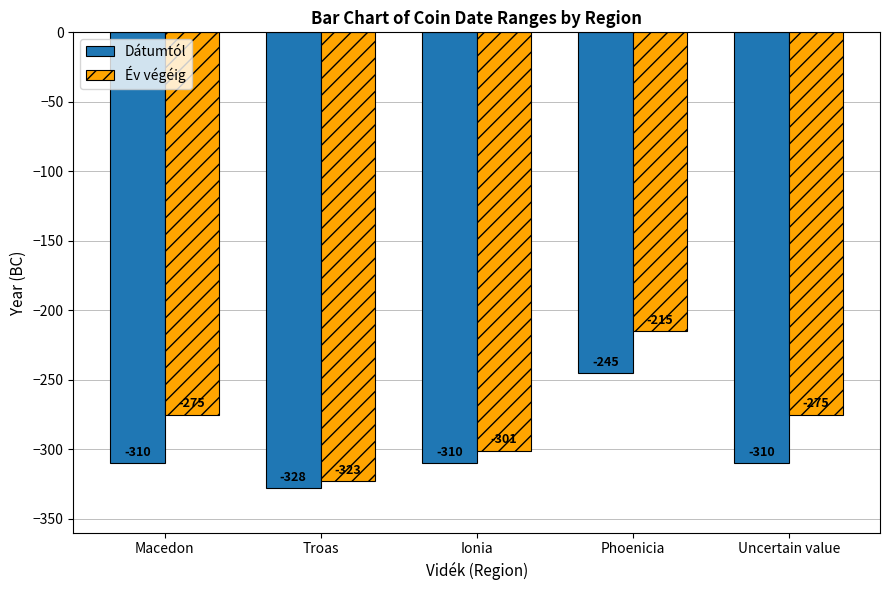

What is the smallest value displayed?

-328